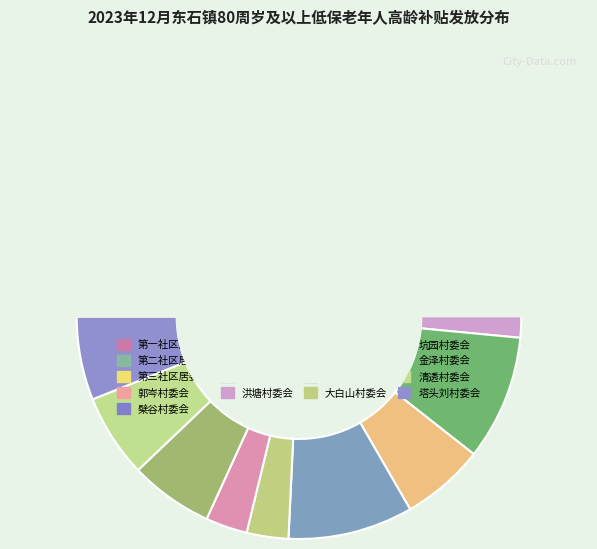

Is there a majority slice in this chart?

No